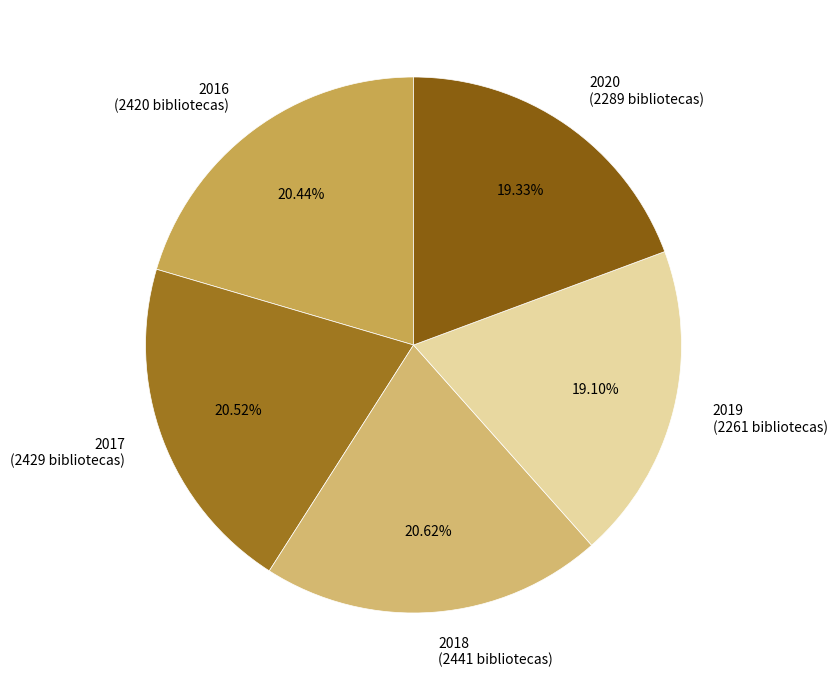

What percentage is the 2018 slice, to the nearest percent?

21%